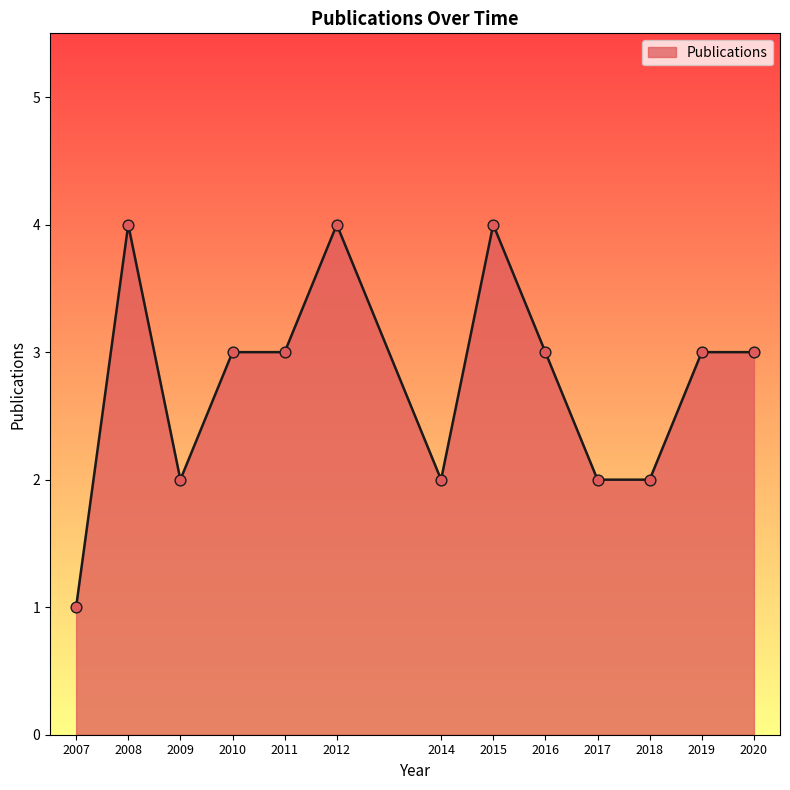

What is the change in value from 2007 to 2019?

+2